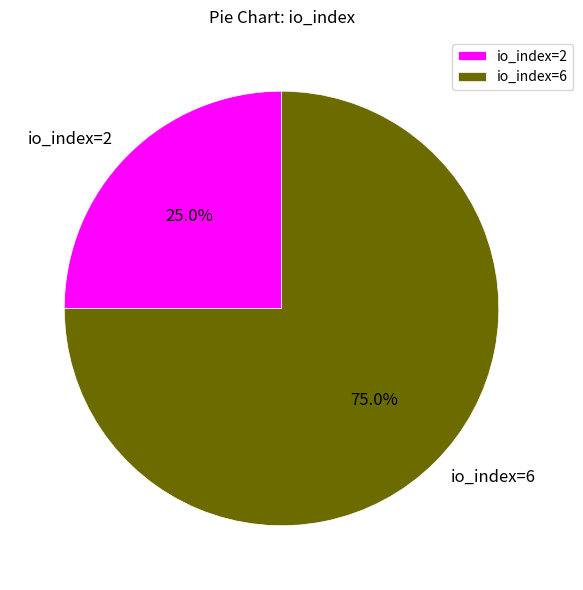

To the nearest percent, what is the difference between the io_index=6 and io_index=2 slice percentages?

50%